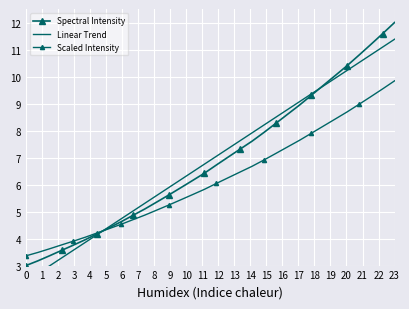

How many lines are shown in the chart?

3